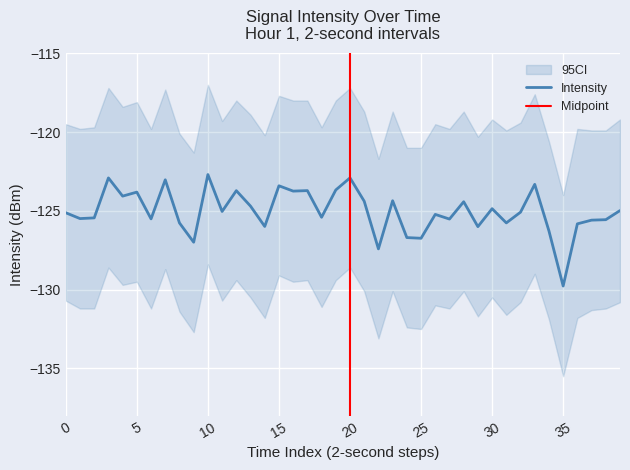

Read the value at 18.

-125.4